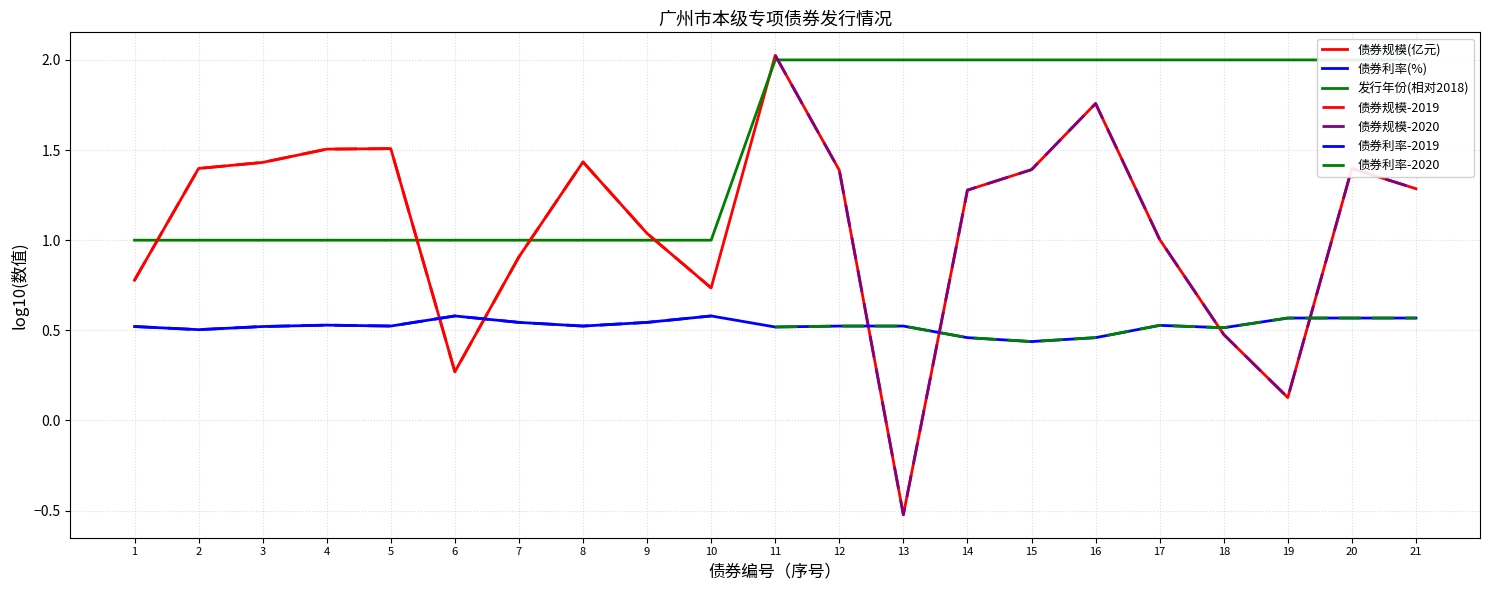

Does the chart have visible grid lines?

Yes